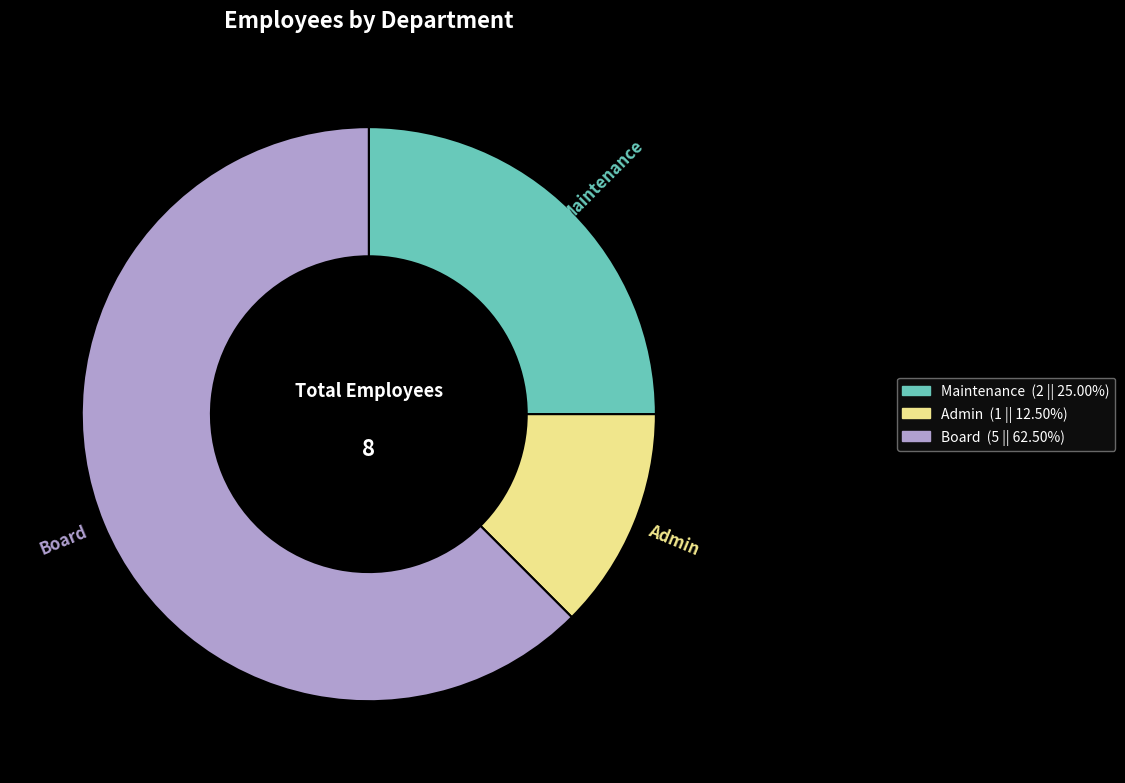

The Maintenance slice represents 25% of the pie. True or false?

True